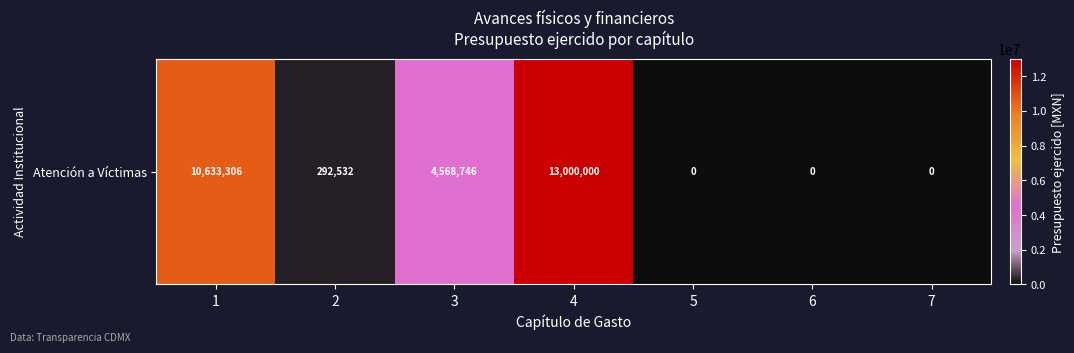

Reading left to right, extract all data points from this chart.

10633306.0	292532.2	4568746.1	13000000.0	0.0	0.0	0.0